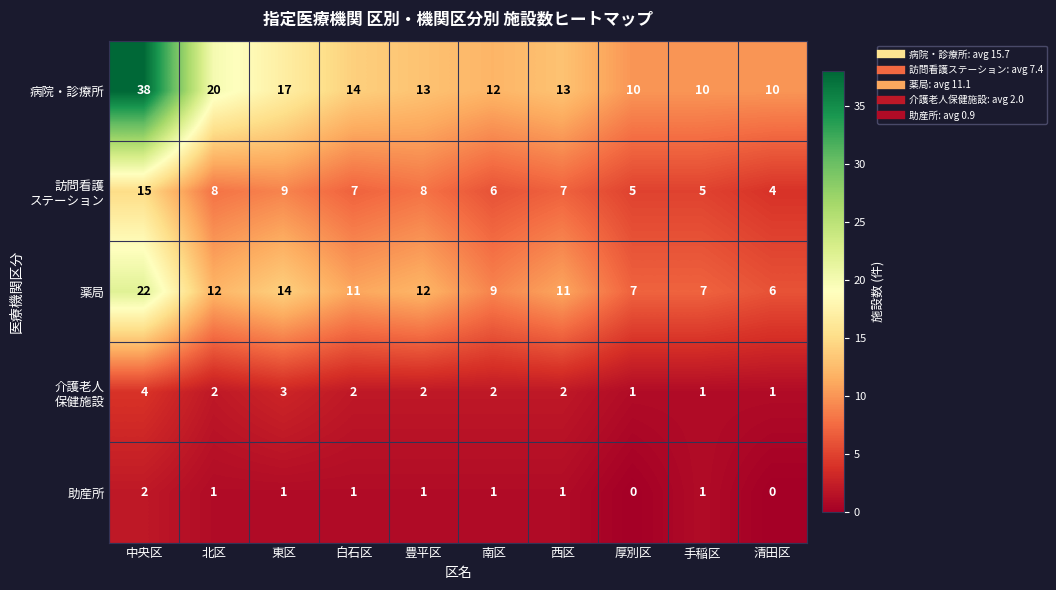

Where is 薬局 nearest to the value 14?

東区